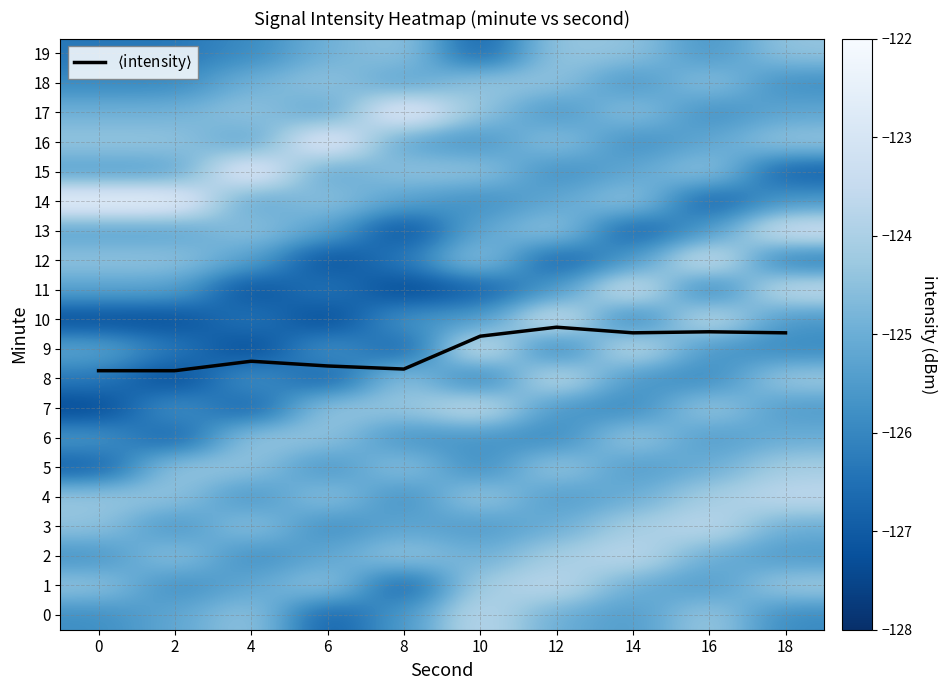

How many data points in 0 are less than -125?

7